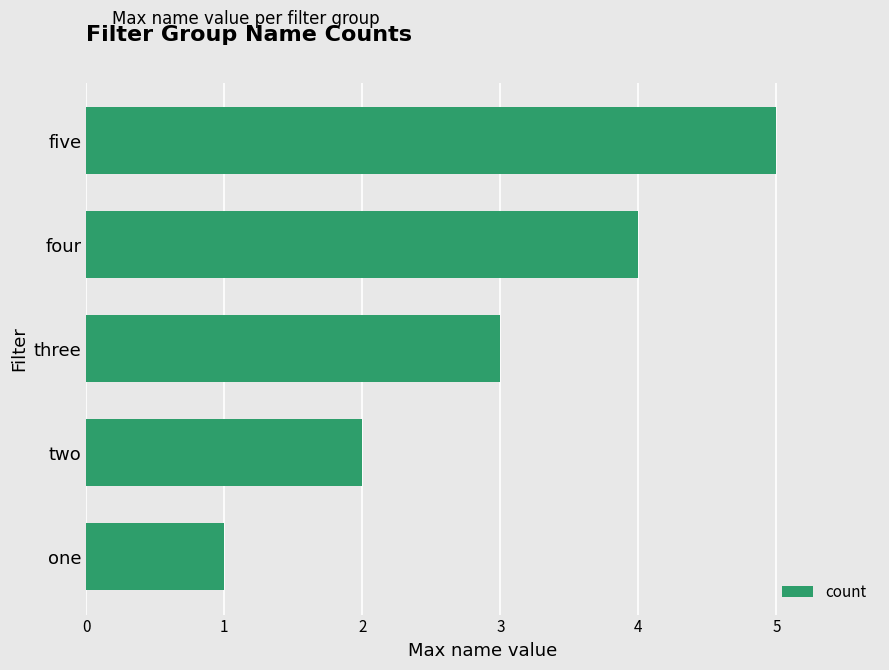

What value does the data have at four?

4